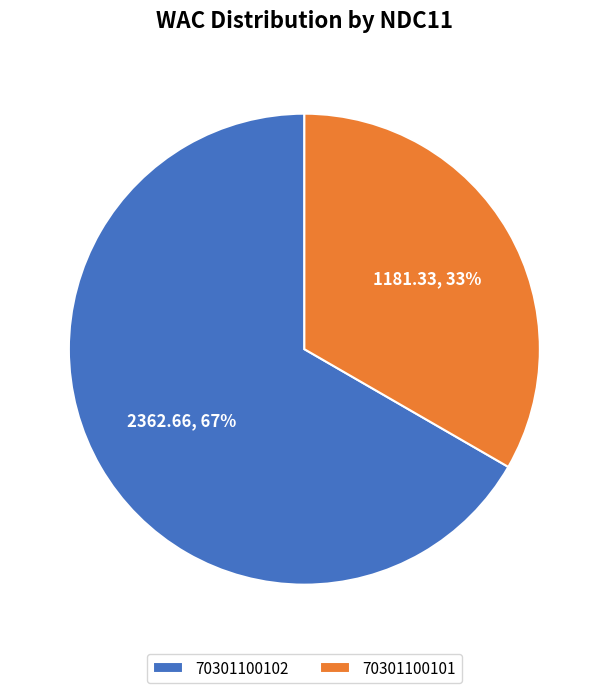

To the nearest percent, what is the average slice percentage?

50%